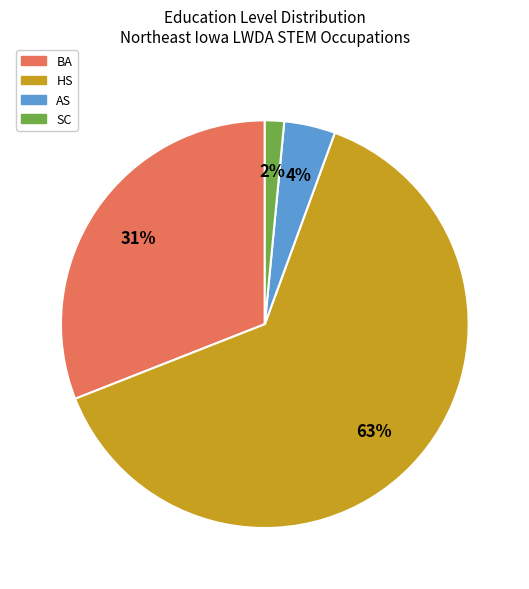

The BA slice represents 31% of the pie. True or false?

True